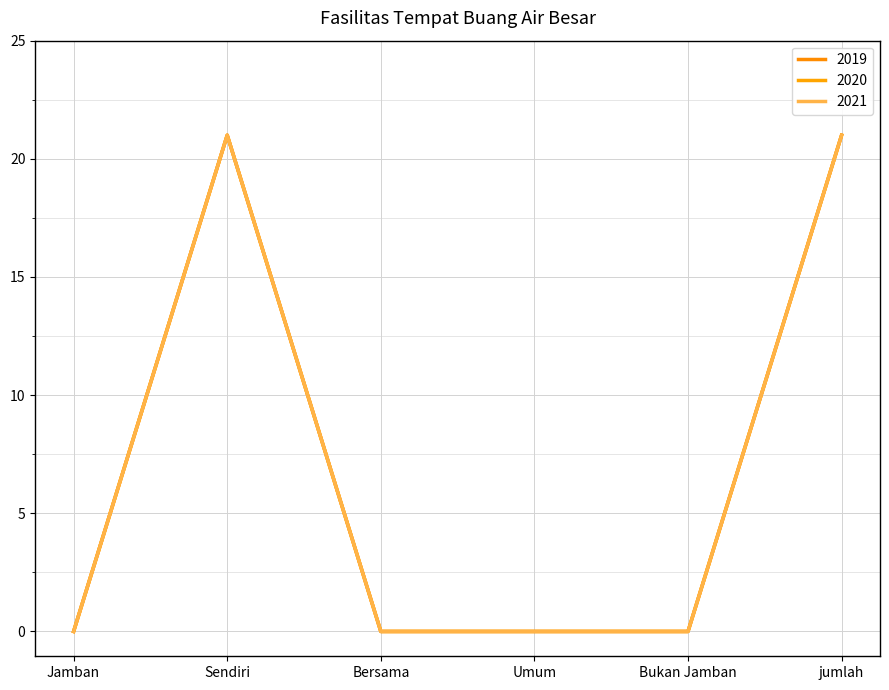

True or false: 2019 and 2020 intersect in this chart.

False